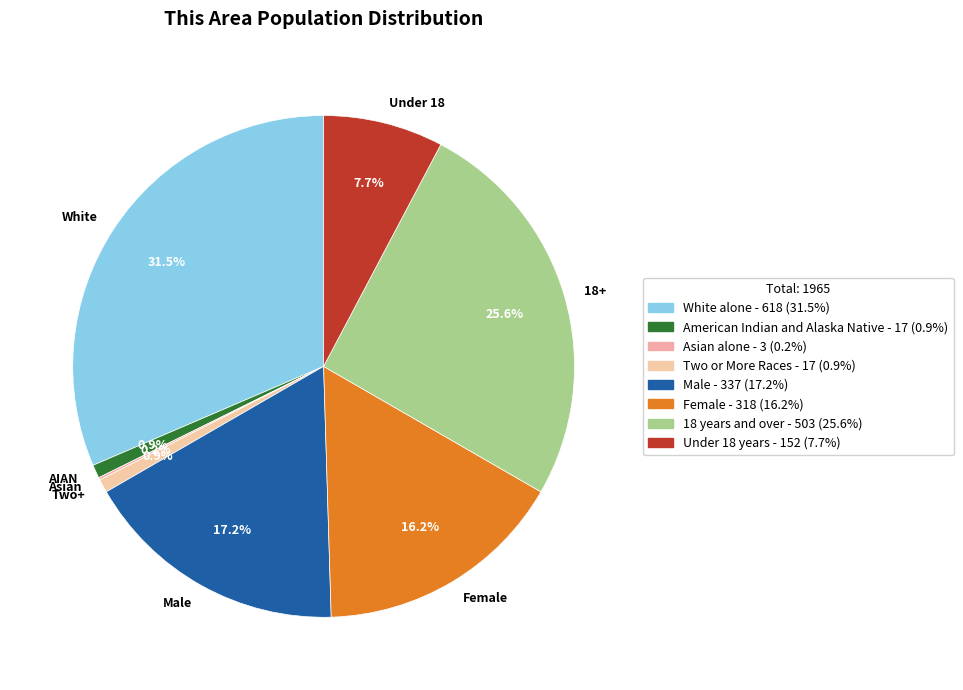

Do AIAN and 18+ together represent more than half of the pie?

No